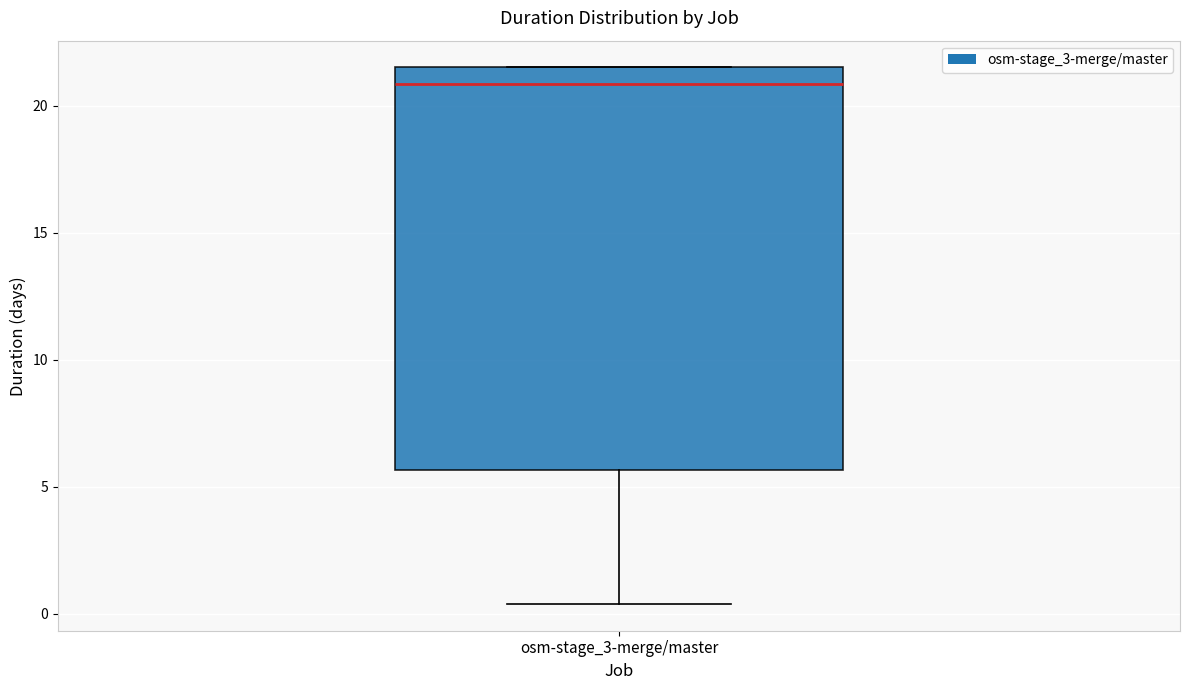

Read this box plot against the y-axis: the position of the median line, the range covered by the box, and the ends of both whiskers. The values are not printed on the chart, so give them approximately, as read against the axis.

median 21.0, box 5.5 to 21.5, whiskers 0.5 to 21.5